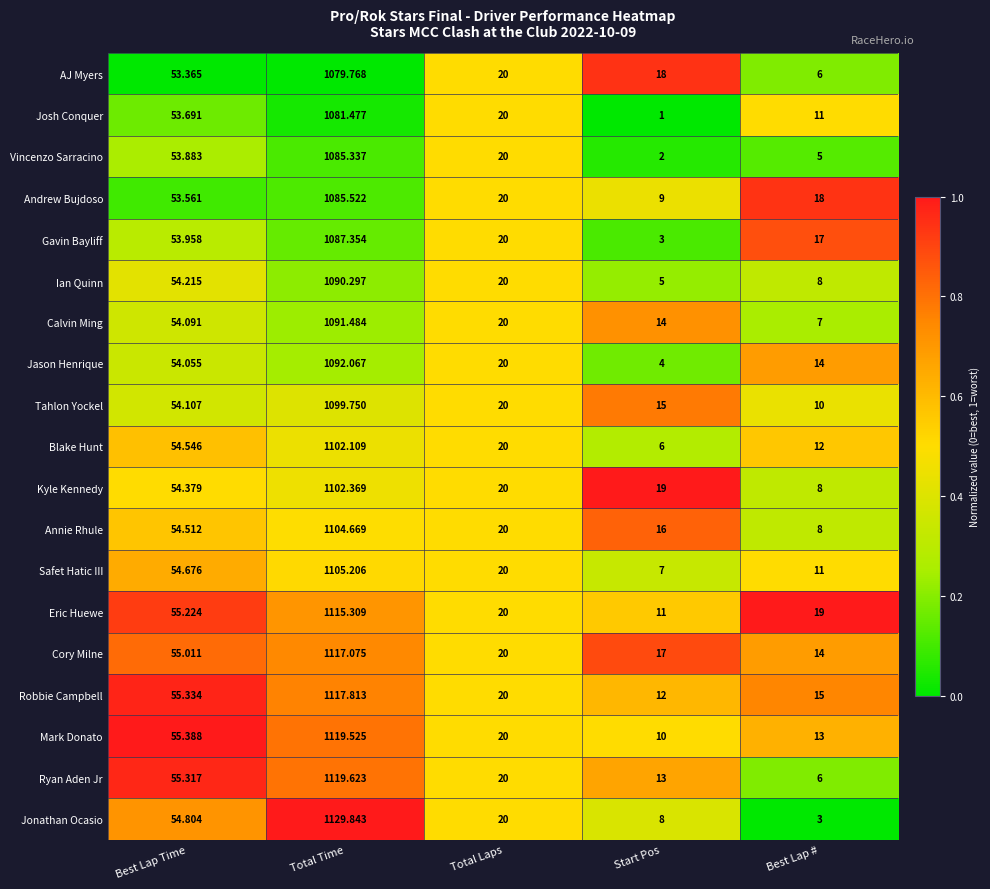

Where is Ian Quinn nearest to the value 547?

Best Lap Time